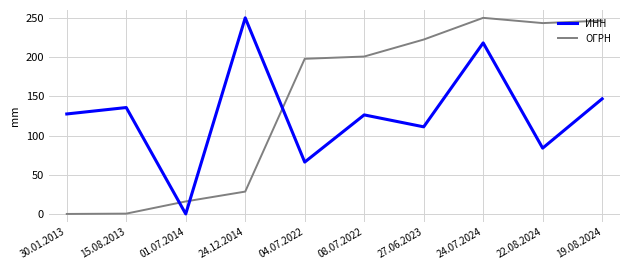

How many lines are shown in the chart?

2